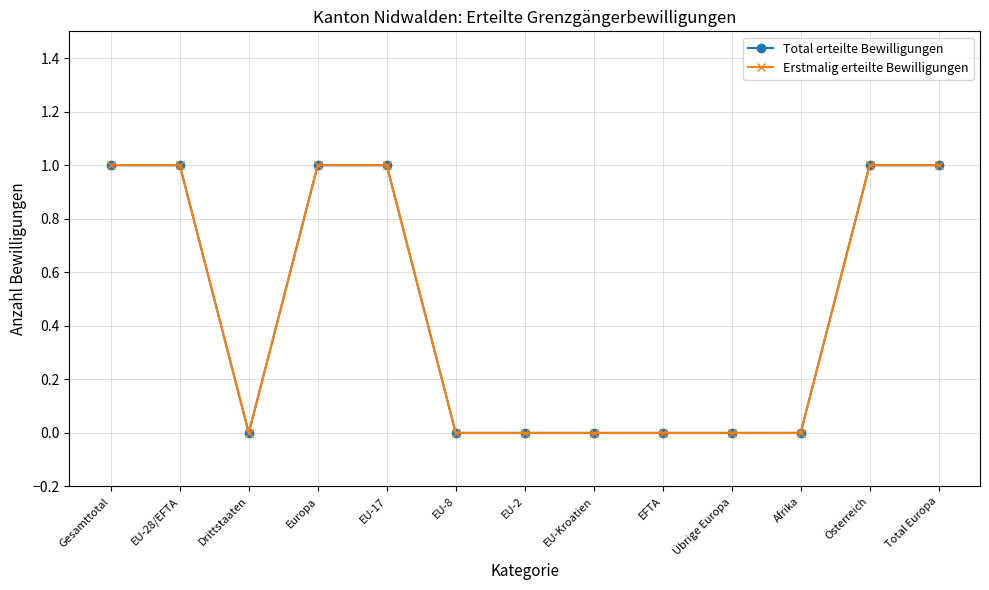

Does the chart have visible grid lines?

Yes